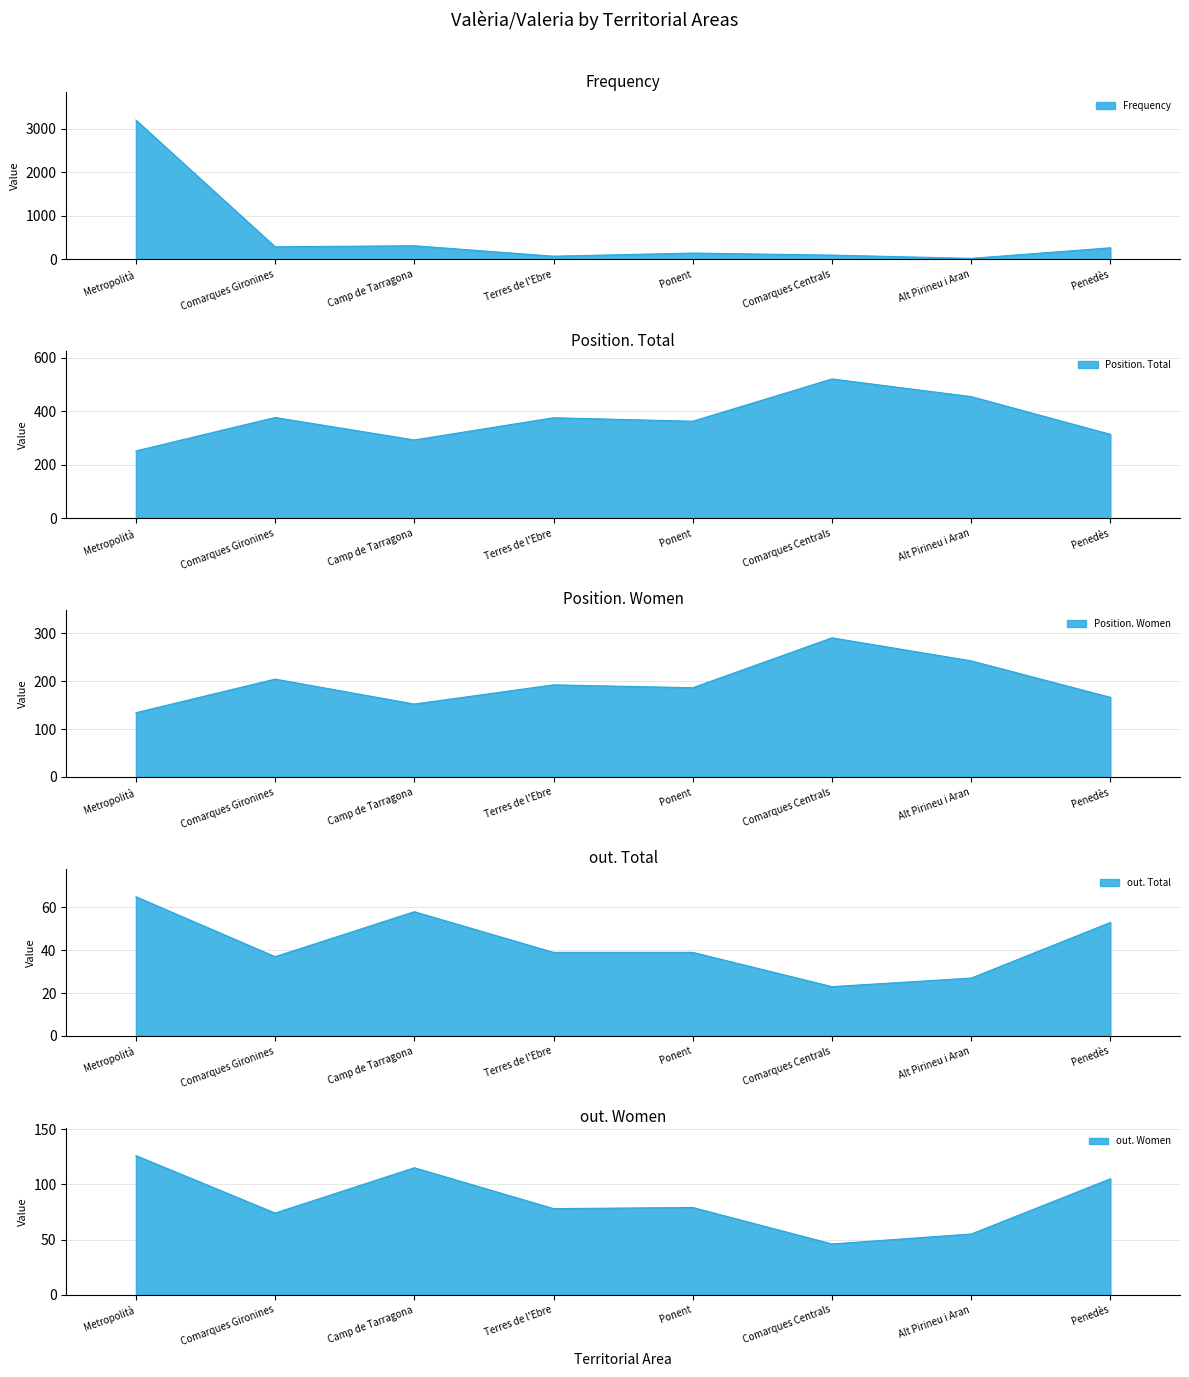

What is the sum of the Frequency values at Camp de Tarragona and Ponent?

452